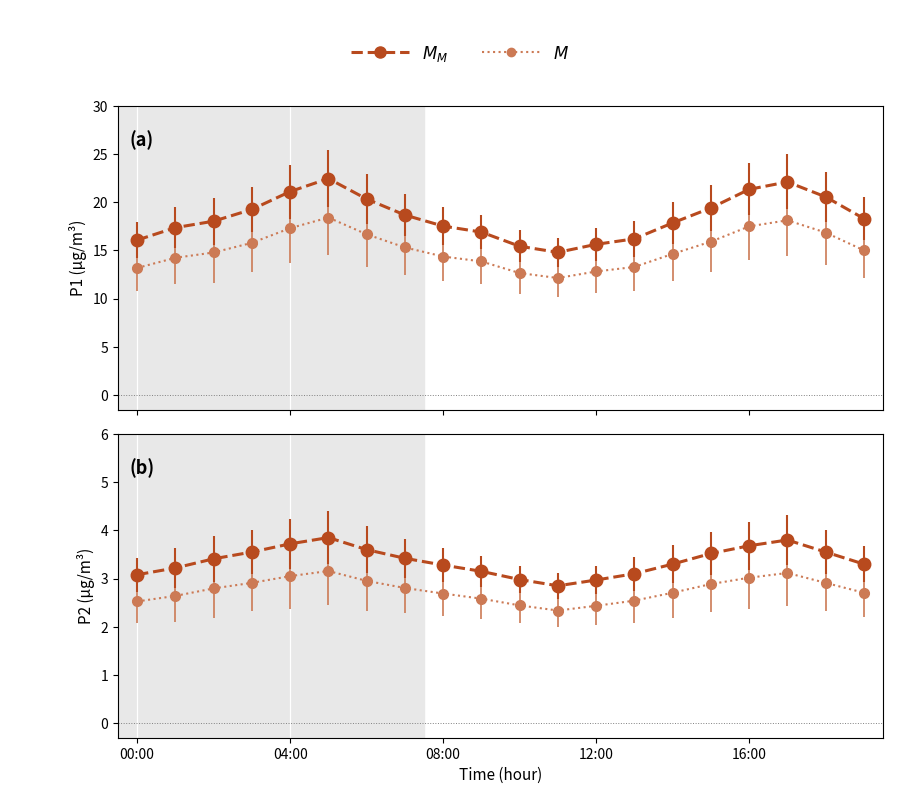

What position from the left is 08:00?

9